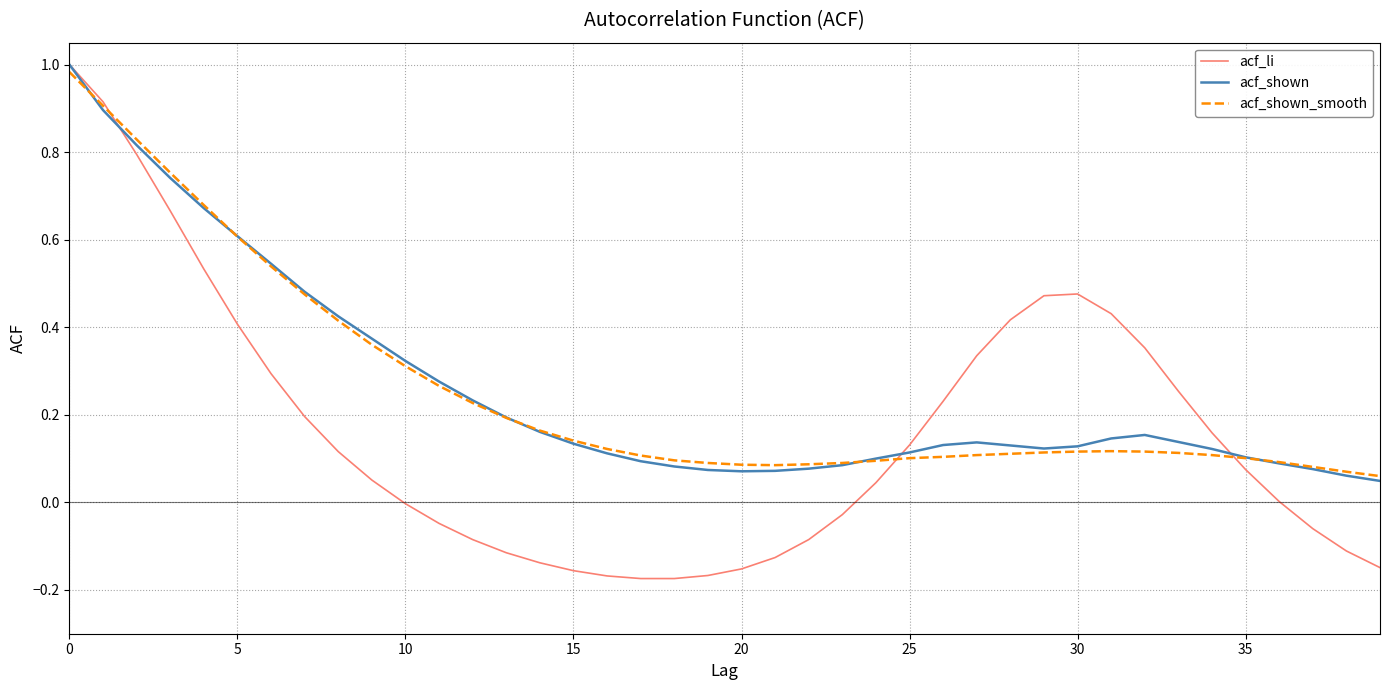

Which series has the largest range (max minus min)?

acf_li